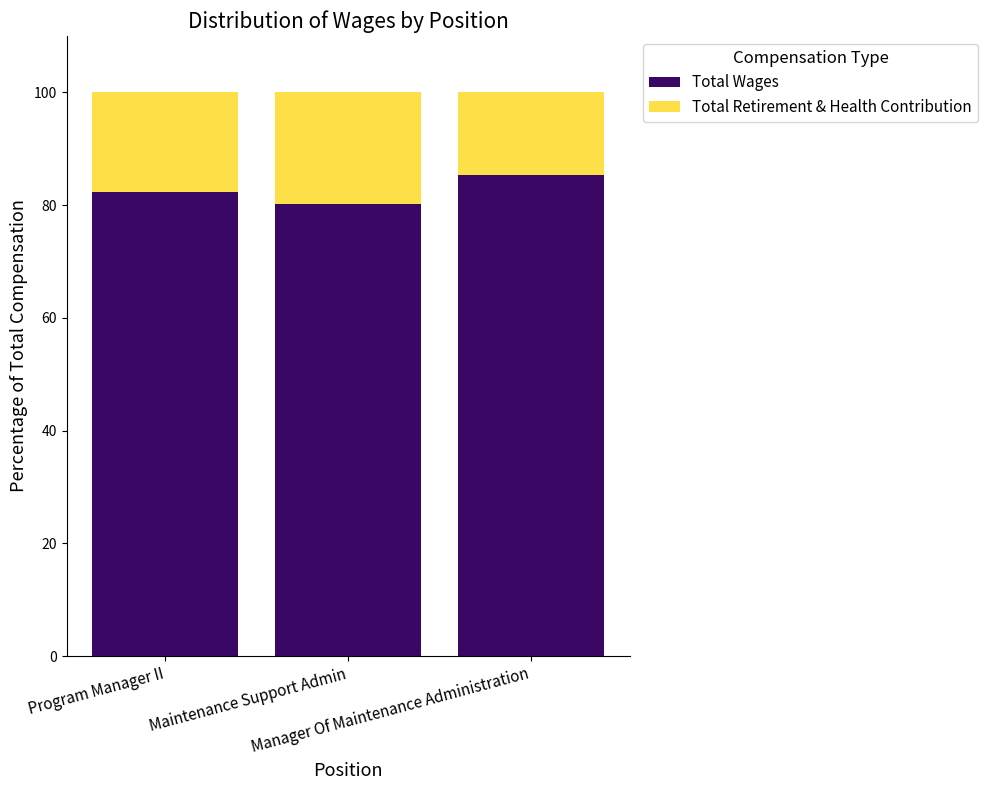

What is the difference between the maximum and minimum values in the Total Wages series?

5.0